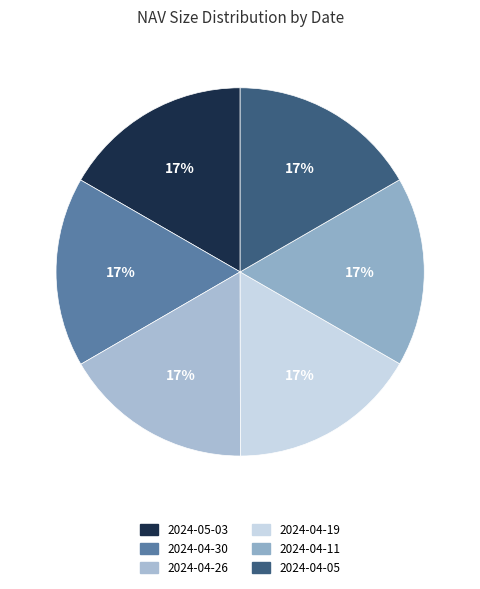

Which has a higher value, 2024-04-26 or 2024-04-11?

2024-04-26